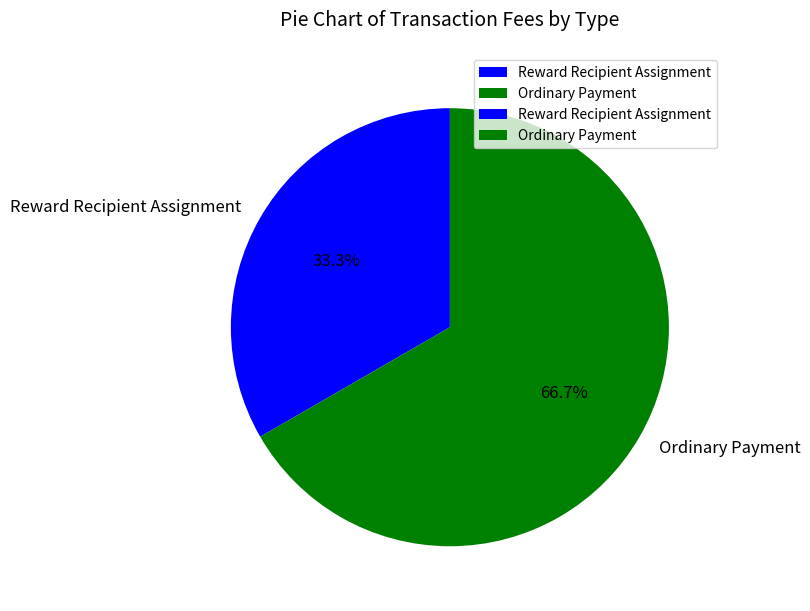

Is it true that Reward Recipient Assignment is 33% of the pie?

True